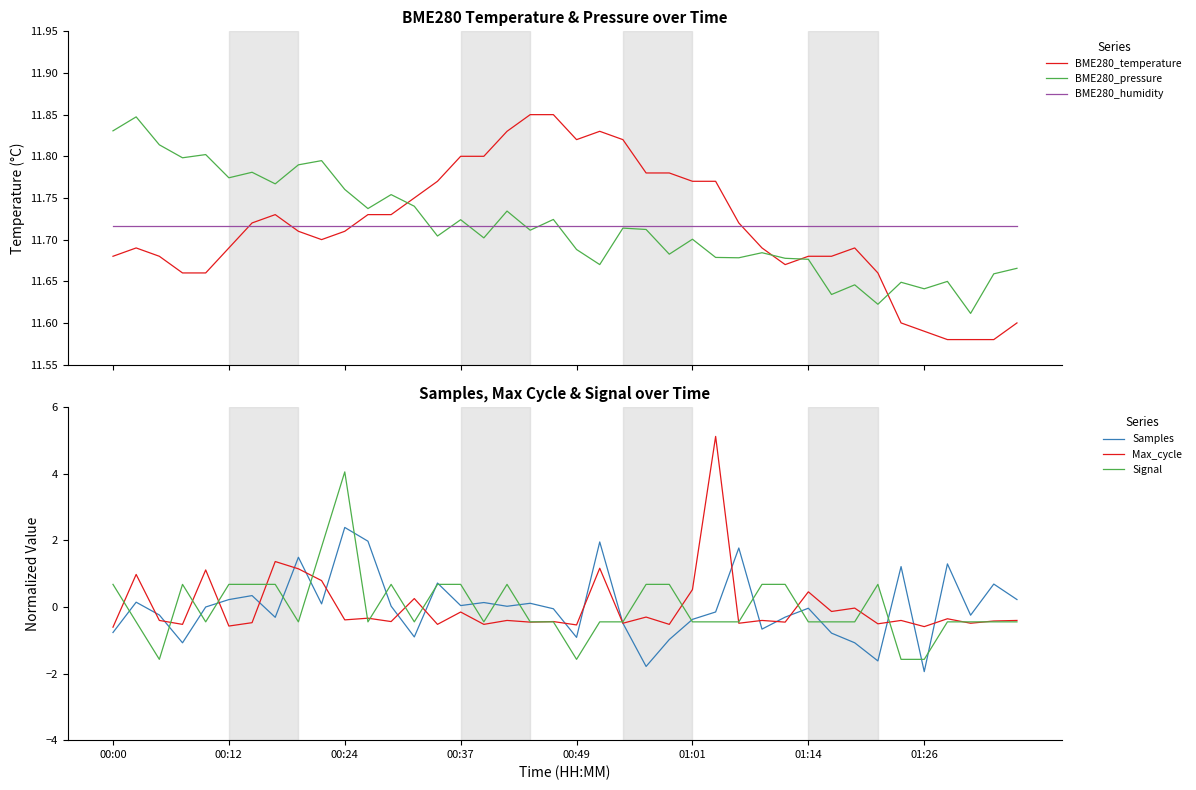

What is the minimum value shown in the chart?

-1.9